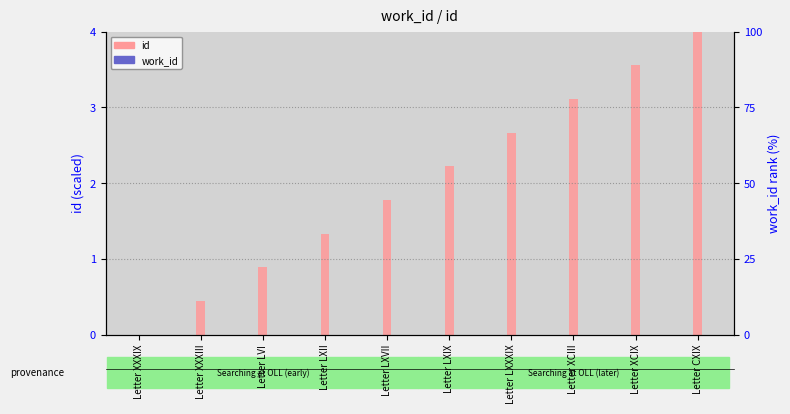

True or false: id (normalized) has a value of 0.5 at Letter LXIX.

False